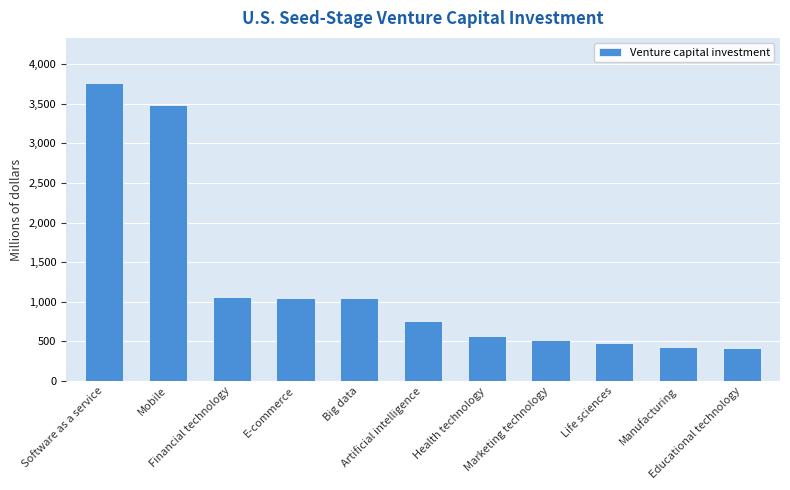

What is the sum of the values at Educational technology and Big data?

1454